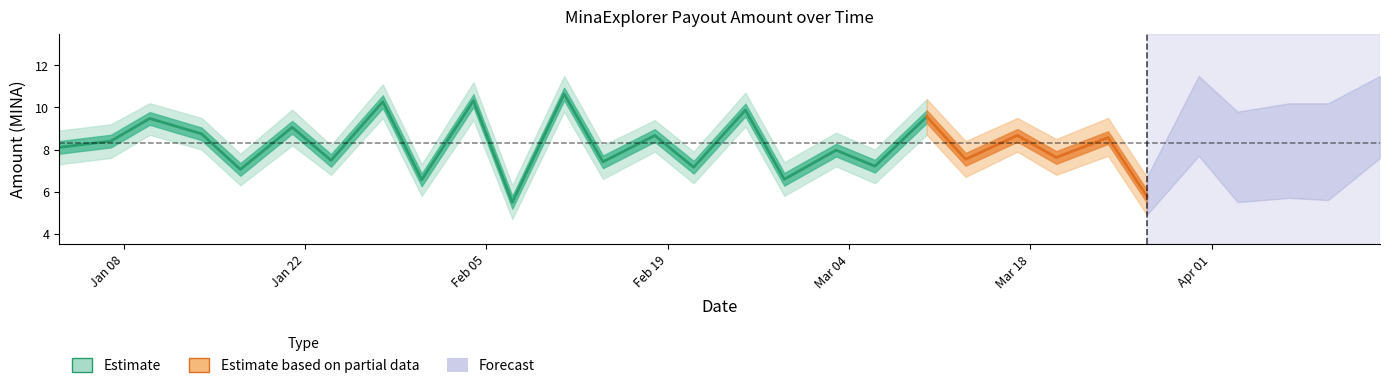

Does the chart have visible grid lines?

No